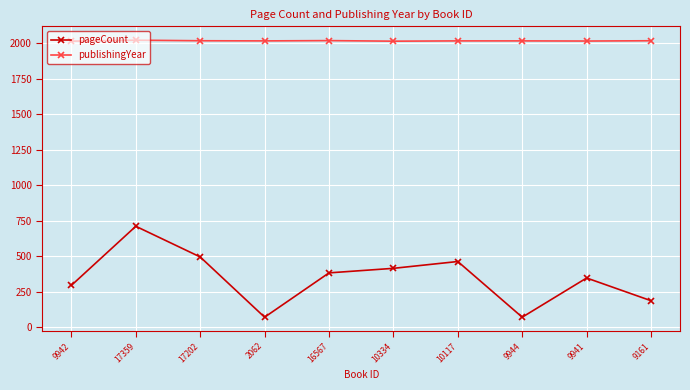

Which series has the largest range (max minus min)?

pageCount